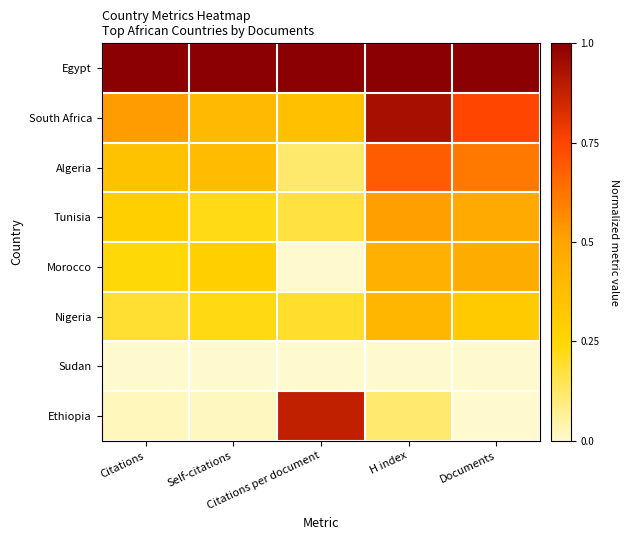

At H index, list the series in order from smallest to largest.

Sudan, Ethiopia, Nigeria, Morocco, Tunisia, Algeria, South Africa, Egypt